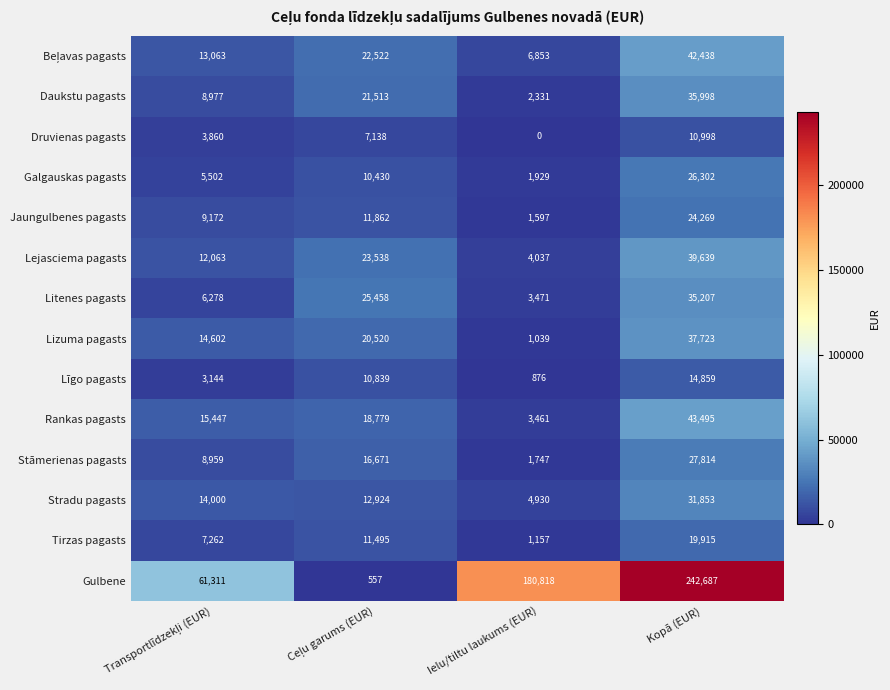

The Līgo pagasts series shows 1541 at Ielu/tiltu laukums (EUR). True or false?

False